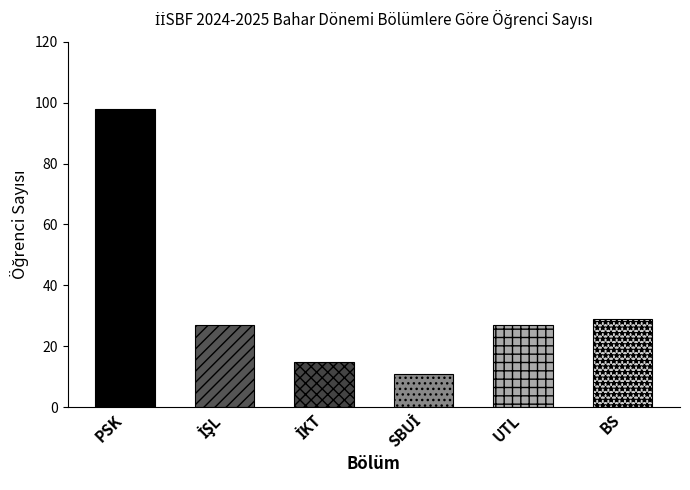

What is the average value?

34